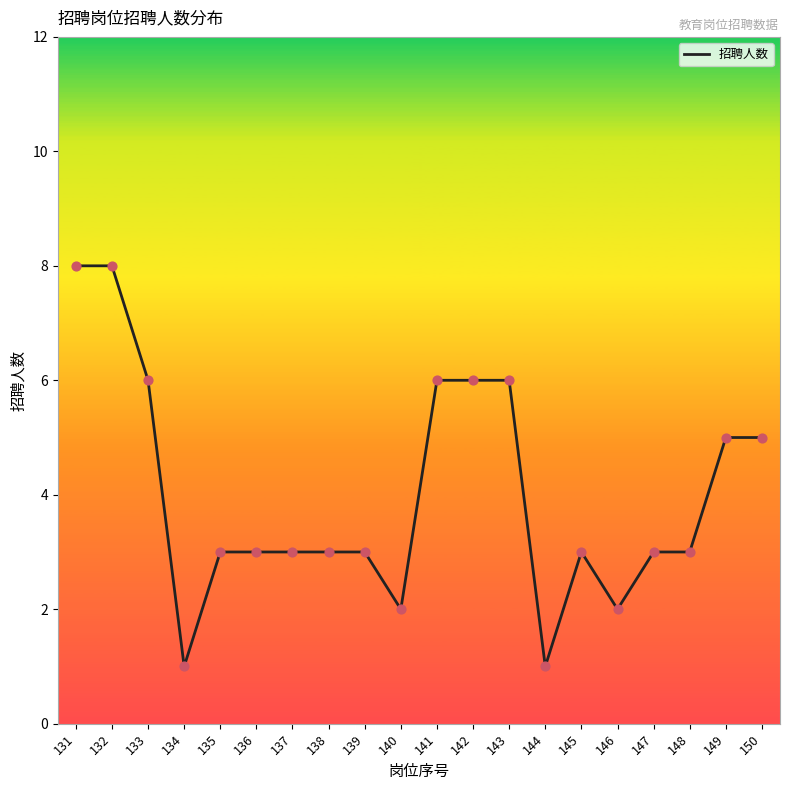

Between 150 and 139, which is larger?

150